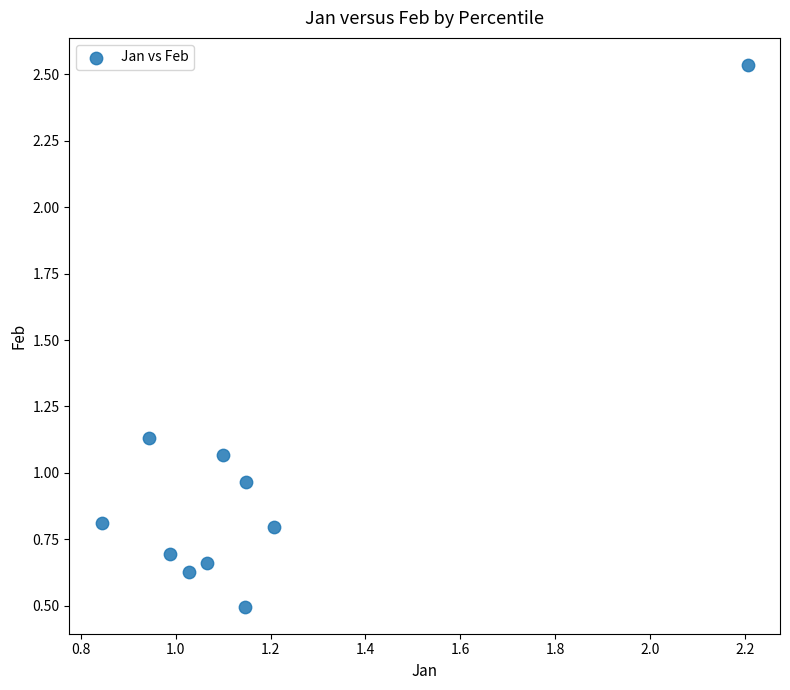

What is the average X value?

1.2